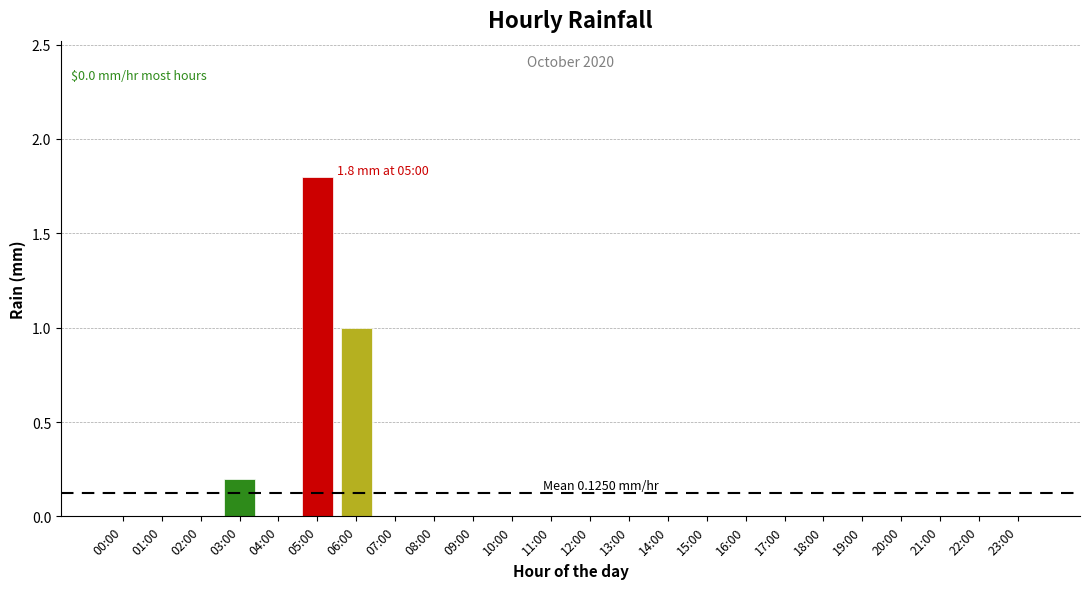

The chart shows a value of 0.0 at 04:00. True or false?

True